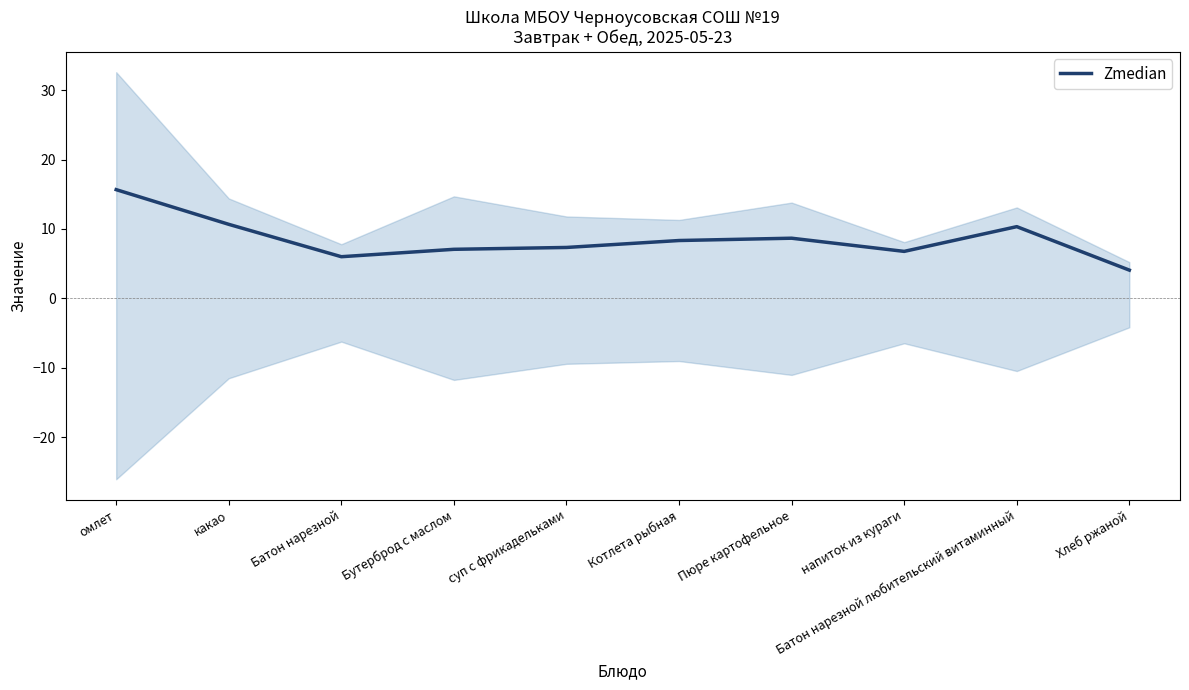

True or false: there are more than 2 points higher than both neighbors.

False